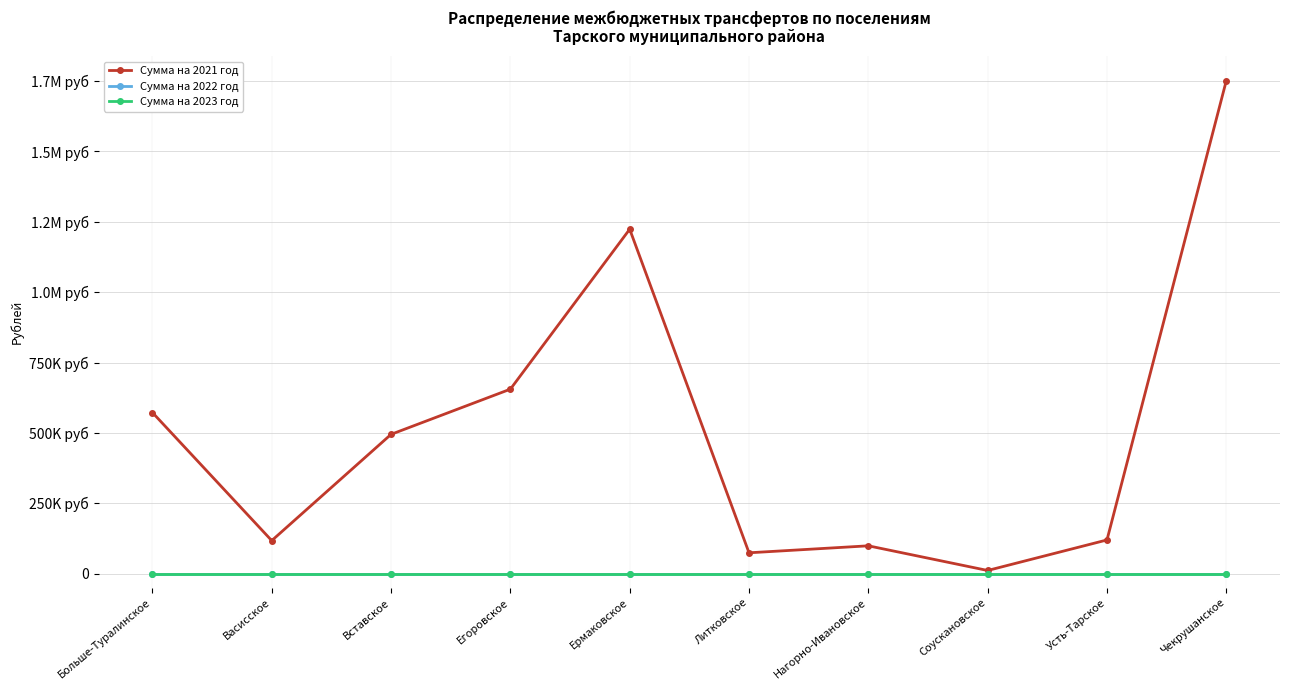

Is this an area chart (filled region under the line)?

No